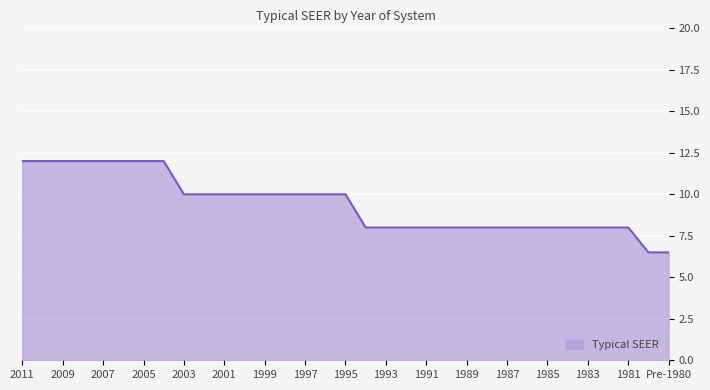

How many data points does each series have?

33